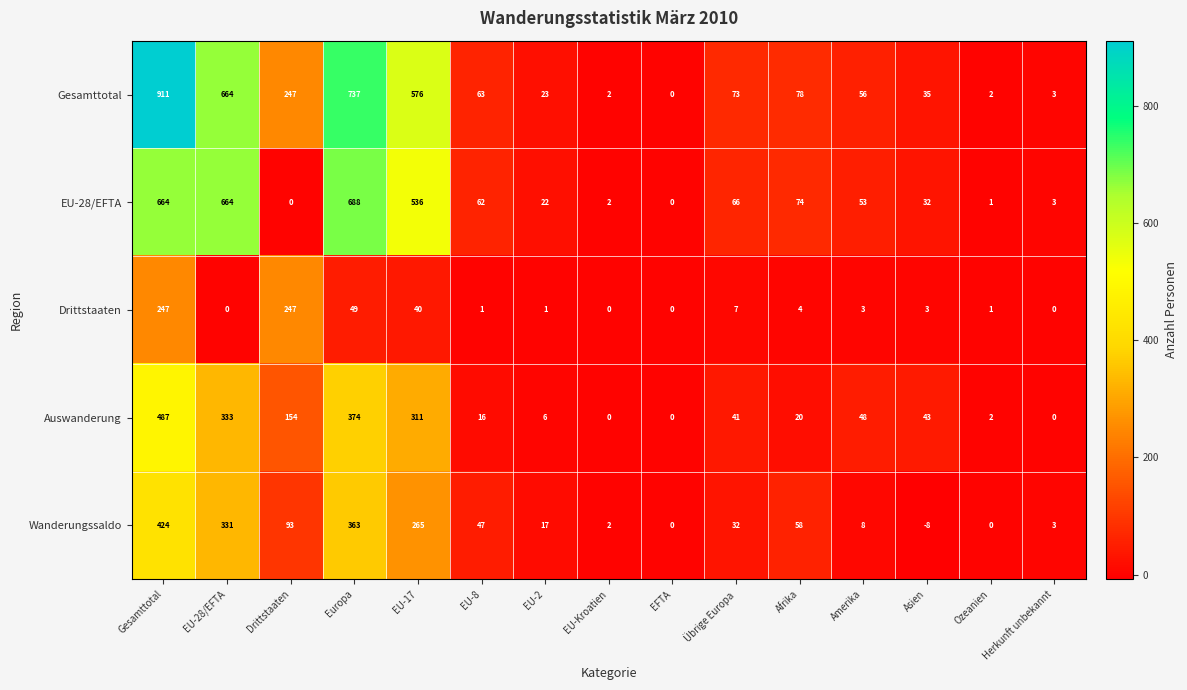

Count the number of data series in this chart.

5